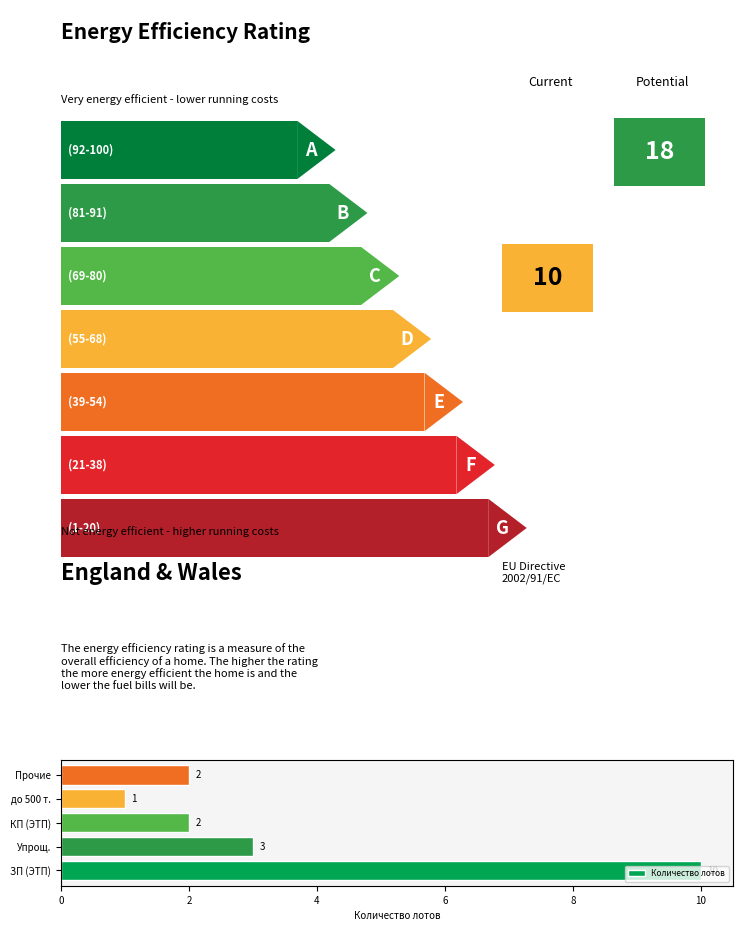

The chart shows a value of 2 at КП (ЭТП). True or false?

True